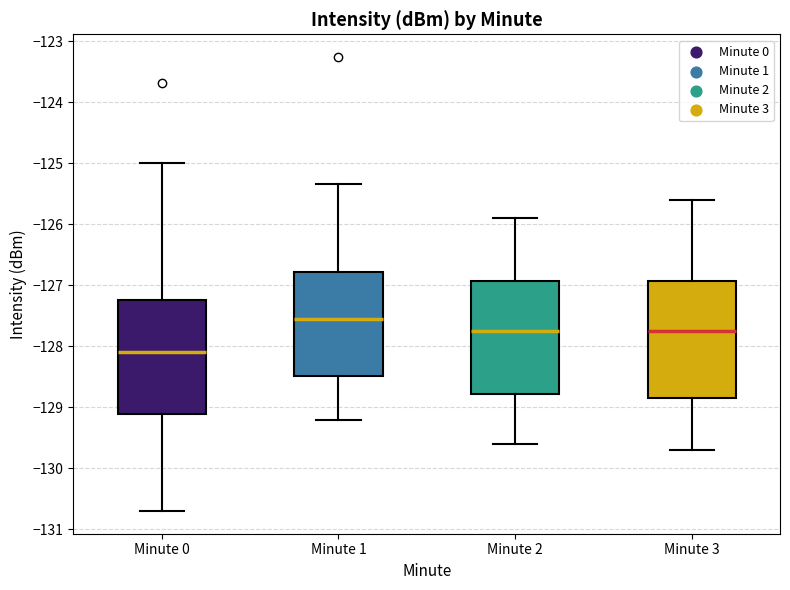

Where does the lower whisker of the box for Minute 0 end on the y-axis? The values are not printed on the chart, so give them approximately, as read against the axis.

-130.7